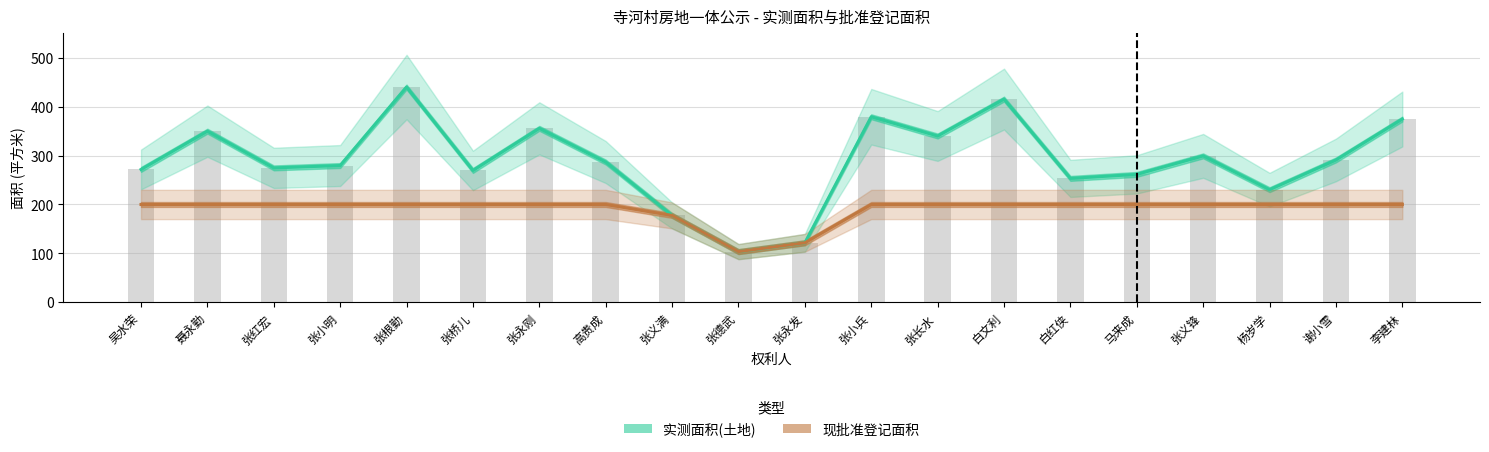

Is the value of 现批准登记面积 at 张永发 greater than the value of 实测面积(土地) at 张德武?

Yes